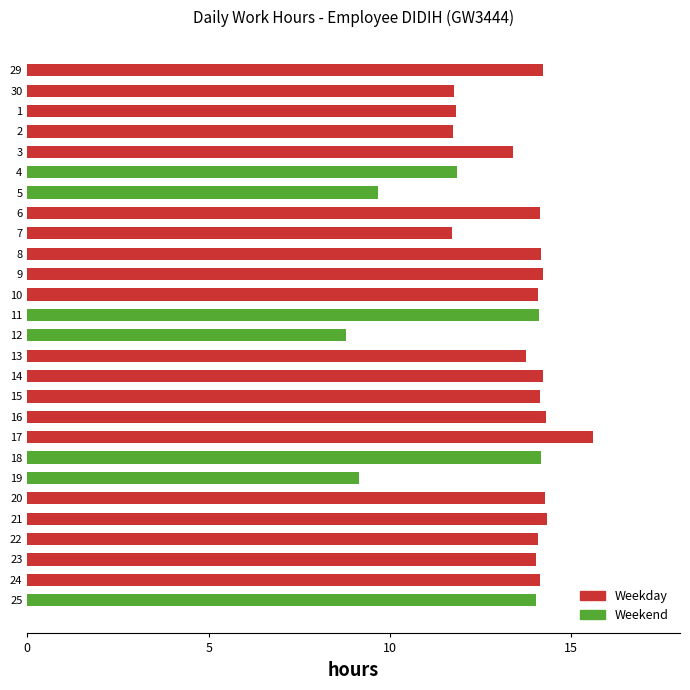

What is the approximate value at 20?

14.3